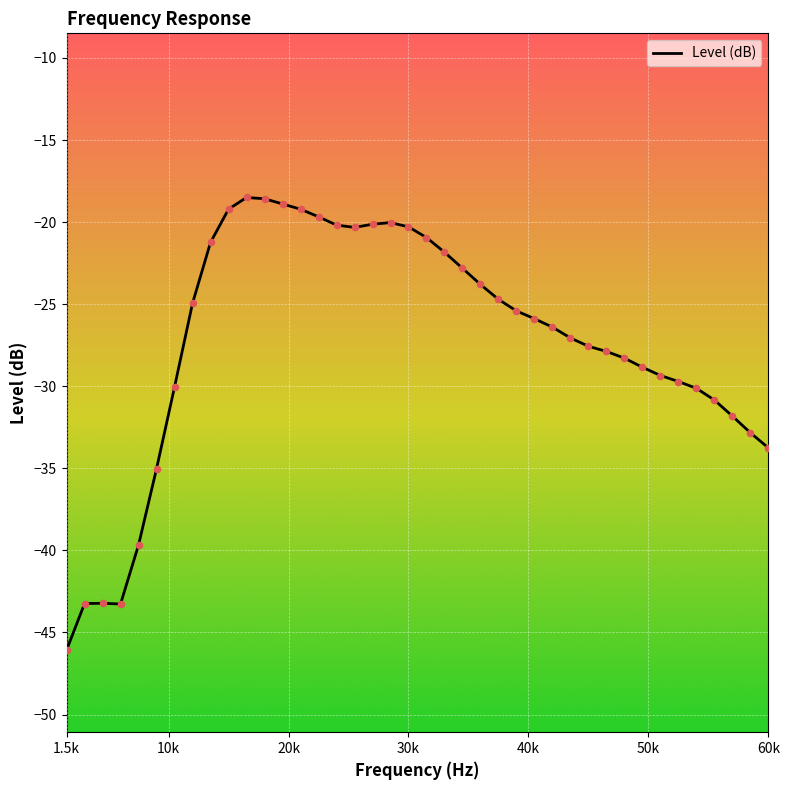

What is the difference between the maximum and minimum values?

27.6